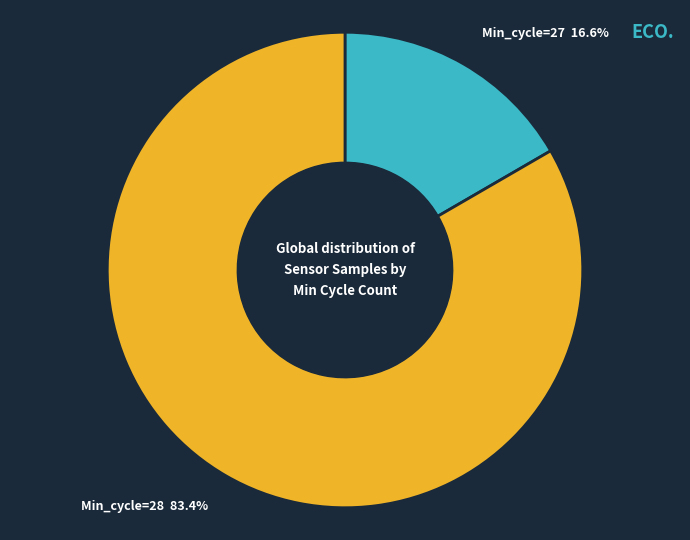

Which category has the biggest portion of the pie?

Min_cycle=28 83.4%